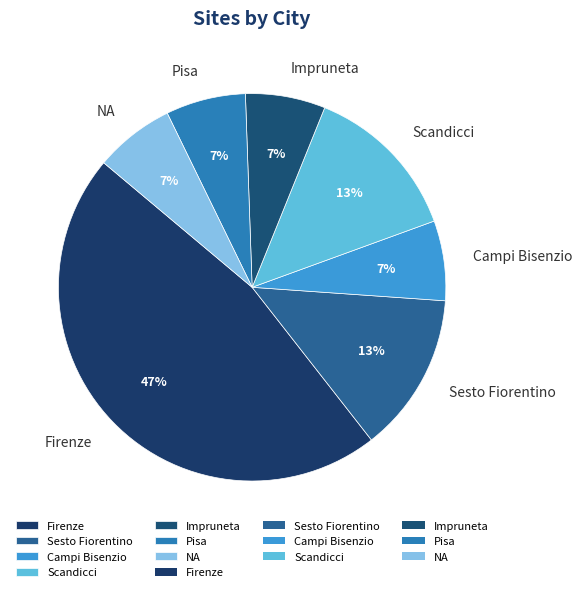

Is the sum of Pisa and Campi Bisenzio greater than half?

No